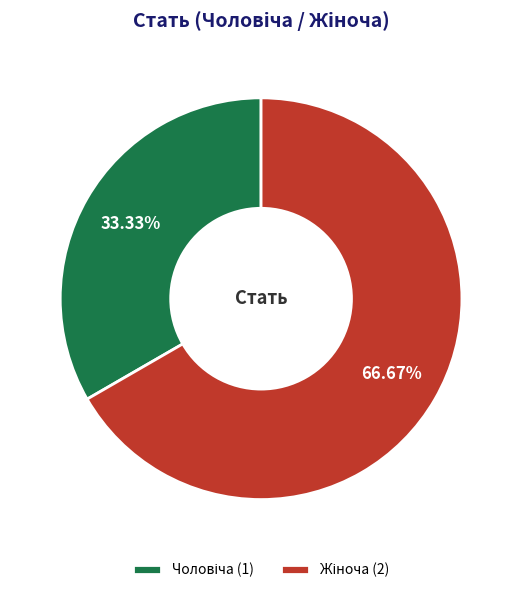

Is there any slice that represents more than half of the pie?

Yes